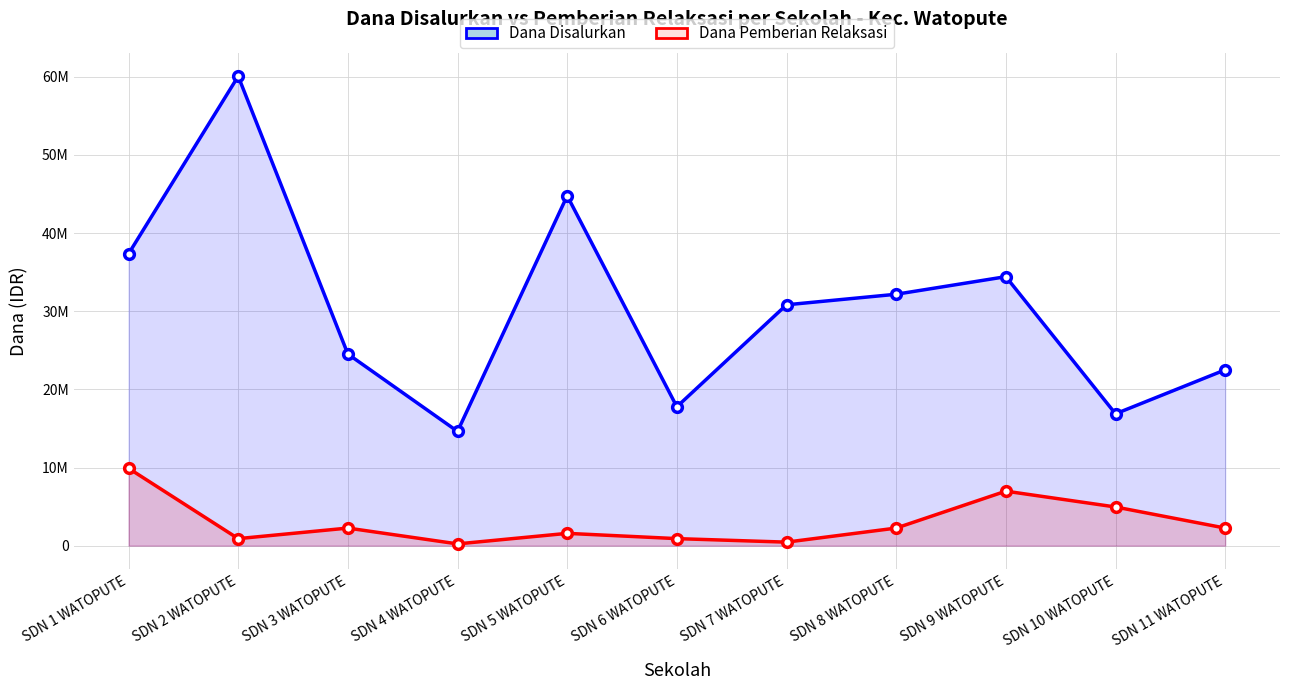

True or false: Dana Pemberian Relaksasi and Dana Disalurkan intersect in this chart.

False